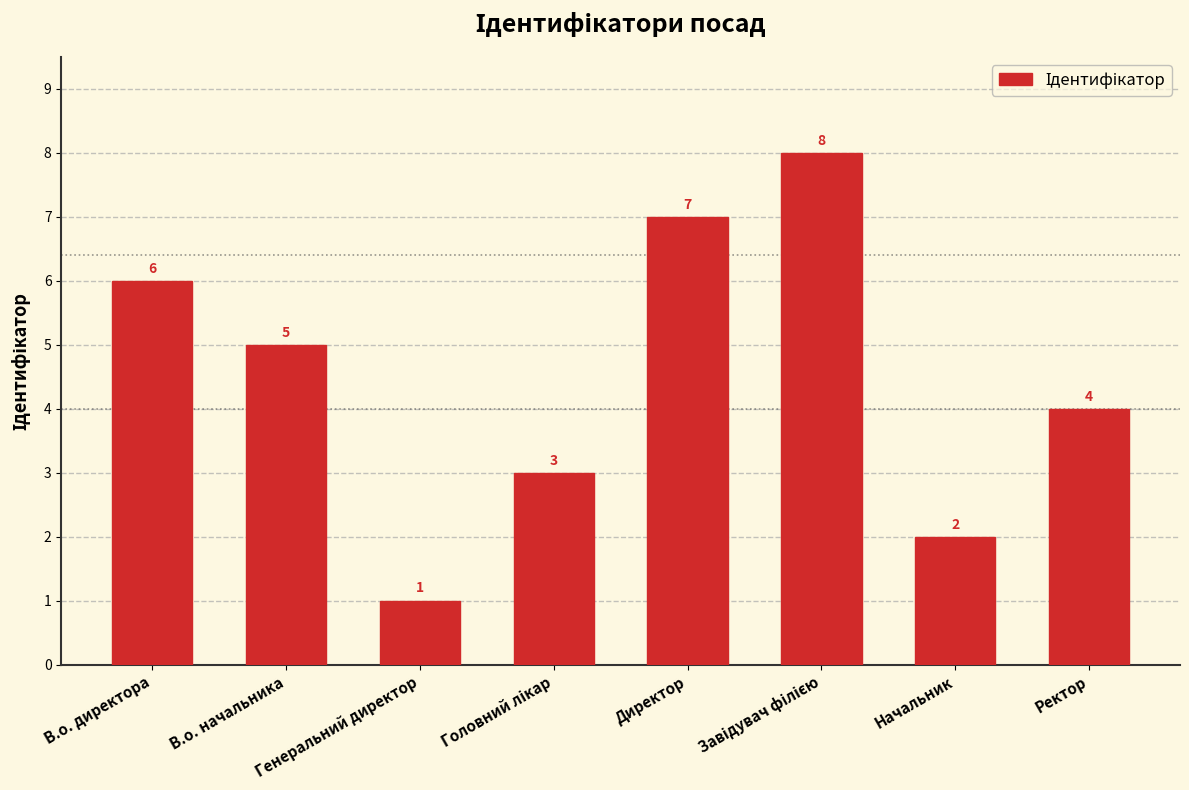

What is the greatest value displayed?

8